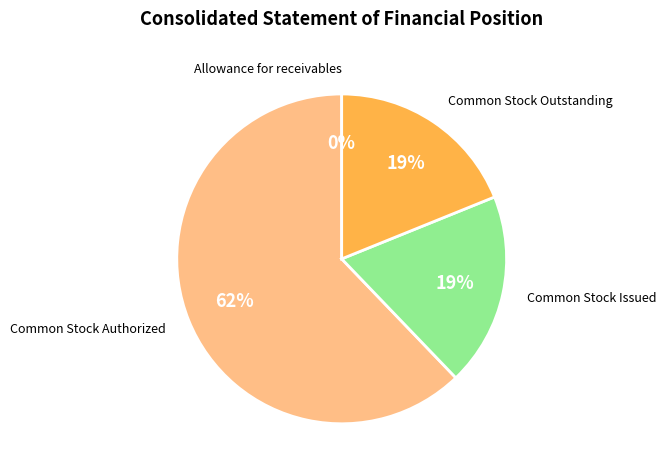

Approximately how many times larger is the value at Common Stock Outstanding compared to Common Stock Issued?

1.0